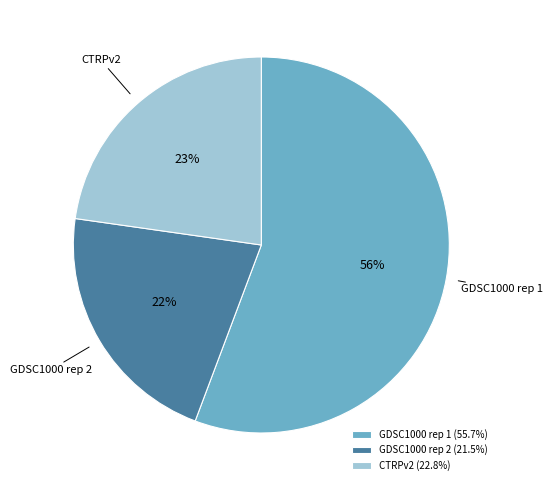

To the nearest percent, what is the difference between the GDSC1000 rep 2 and CTRPv2 slice percentages?

1%